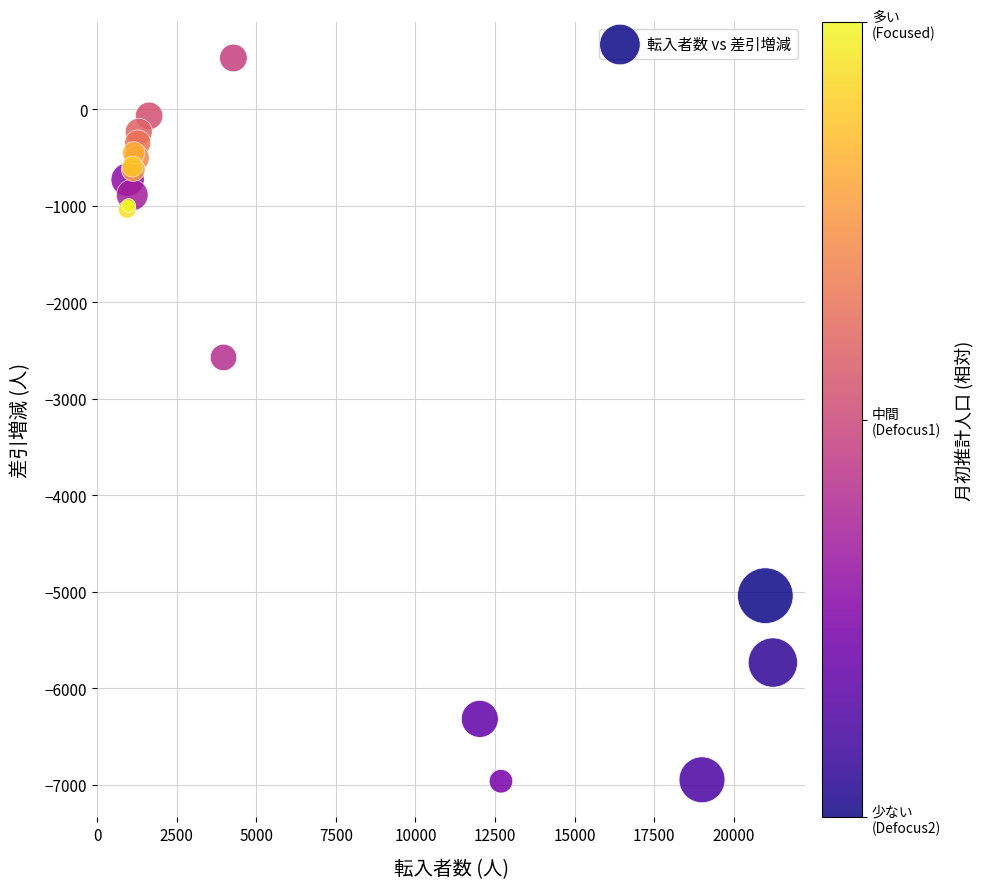

What Y value in the scatter plot is closest to -3217?

-2573